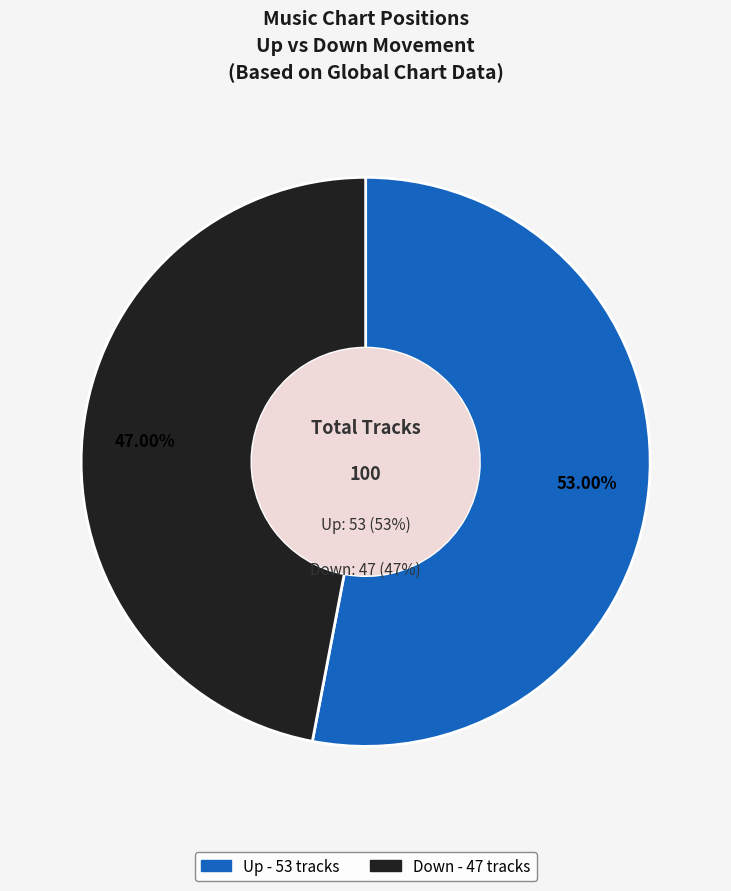

To the nearest percent, what is the combined percentage of down and up?

100%